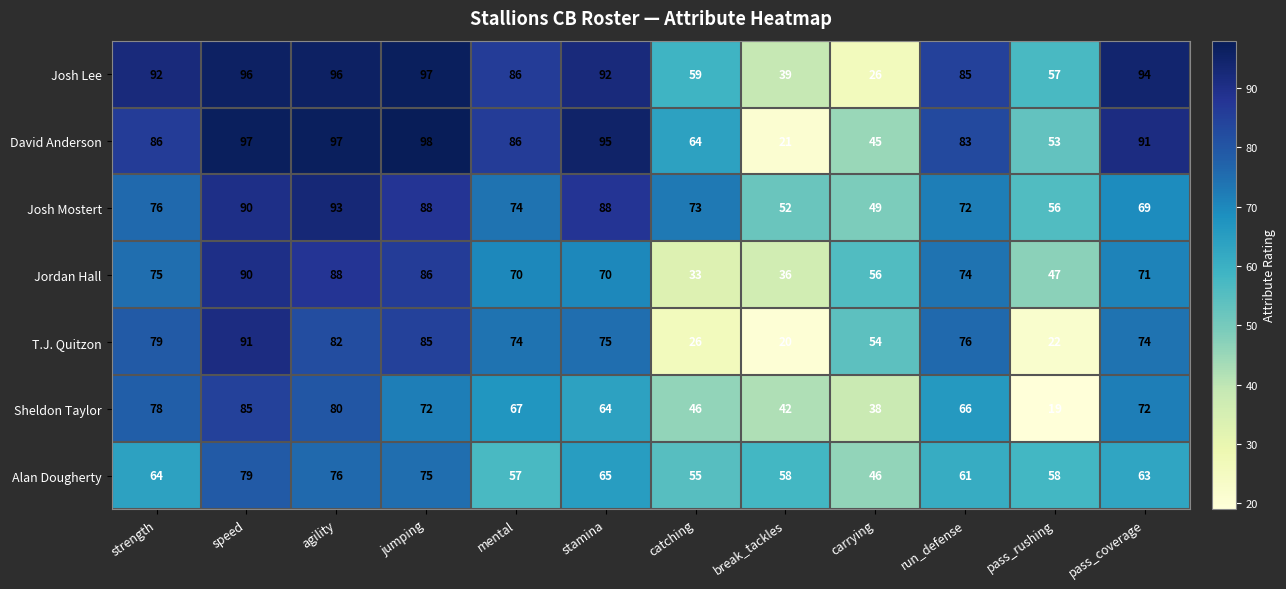

At strength, list the series in order from largest to smallest.

Josh Lee, David Anderson, T.J. Quitzon, Sheldon Taylor, Josh Mostert, Jordan Hall, Alan Dougherty